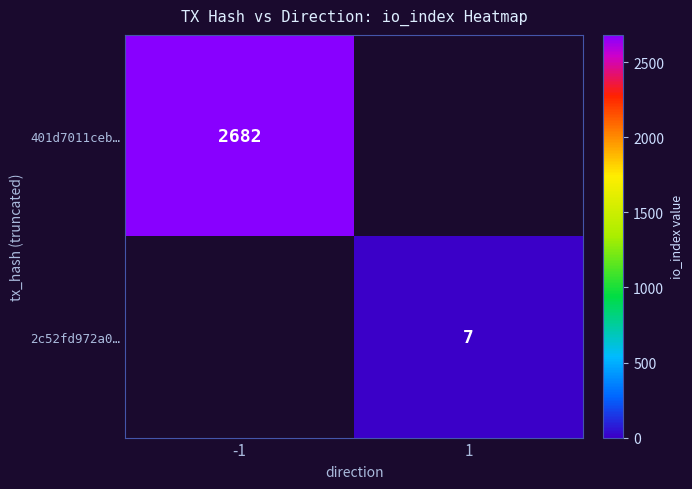

True or false: 401d7011ceb… has a value of 4556 at -1.

False